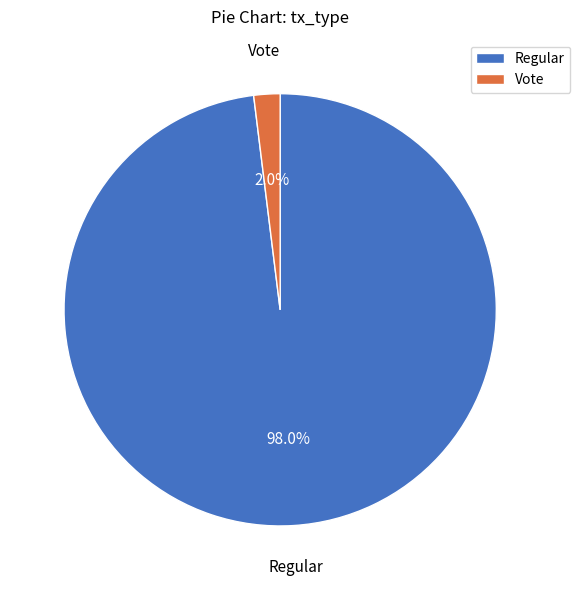

The Vote slice represents 2% of the pie. True or false?

True